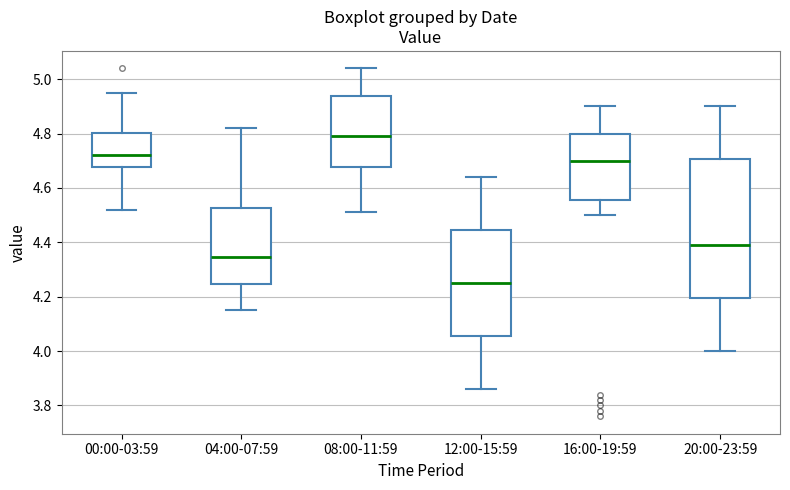

Comparing the boxes themselves (not the whiskers), which one is the tallest?

20:00-23:59